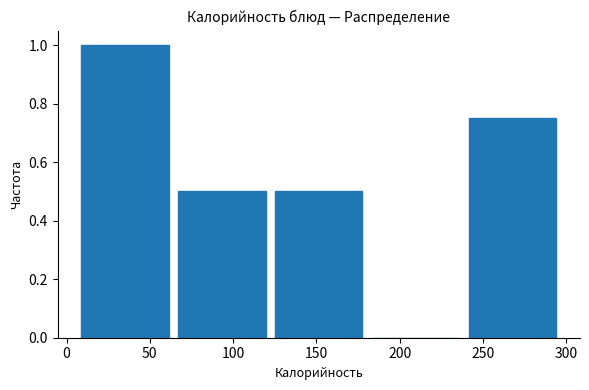

Which range on the x-axis has the tallest bar?

5 to 65